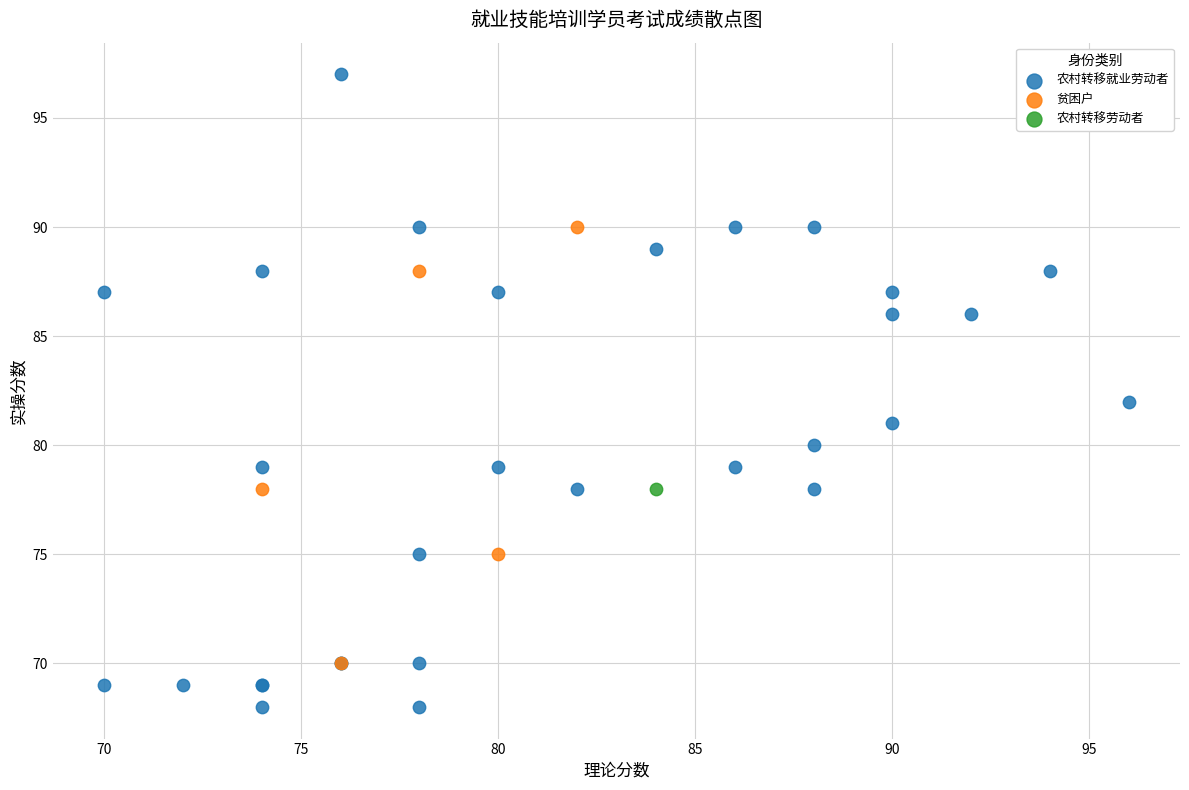

What are all the series names shown in the legend?

农村转移就业劳动者, 贫困户, 农村转移劳动者